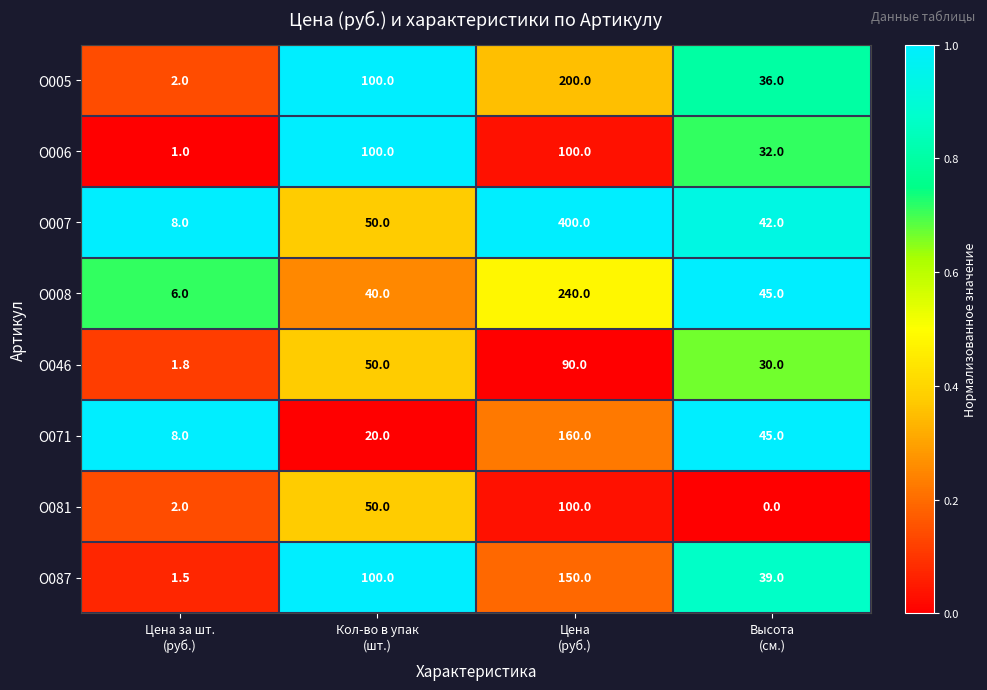

Which series has the largest range (max minus min)?

О007